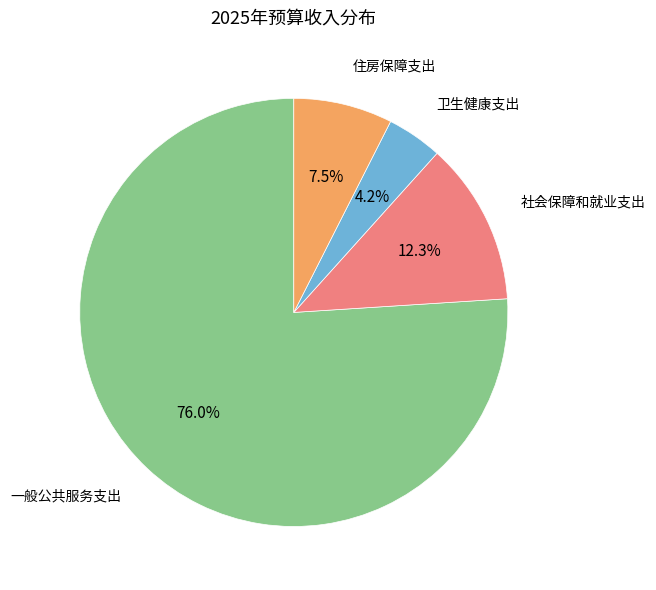

How many segments does this pie chart have?

4